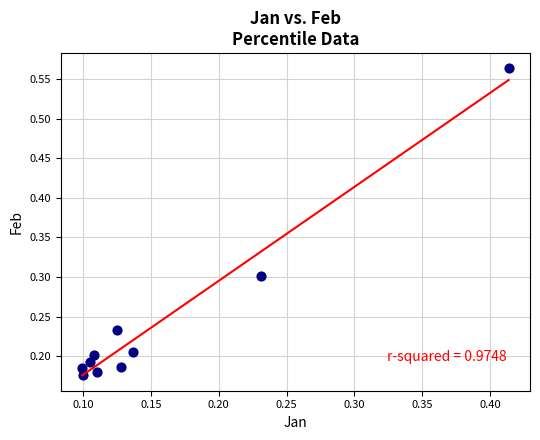

What is the range of X values (max minus min)?

0.3